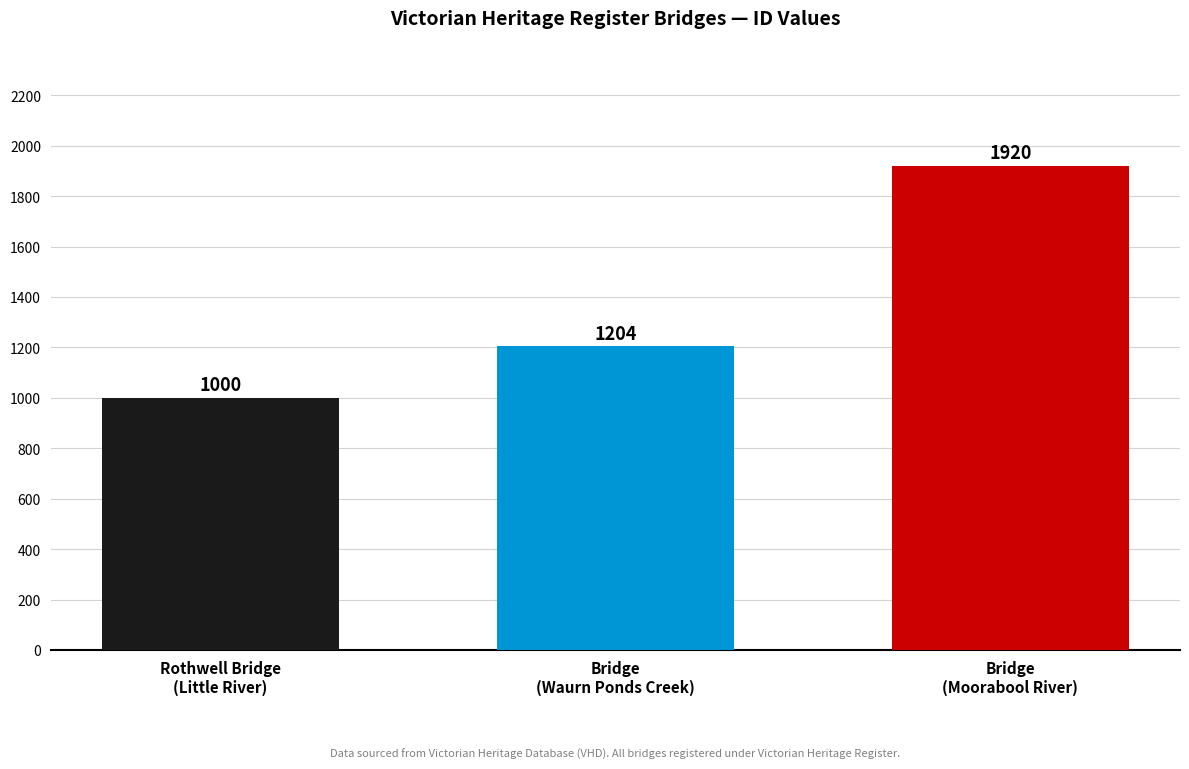

At which category does the chart reach its minimum across all series?

Rothwell Bridge
(Little River)